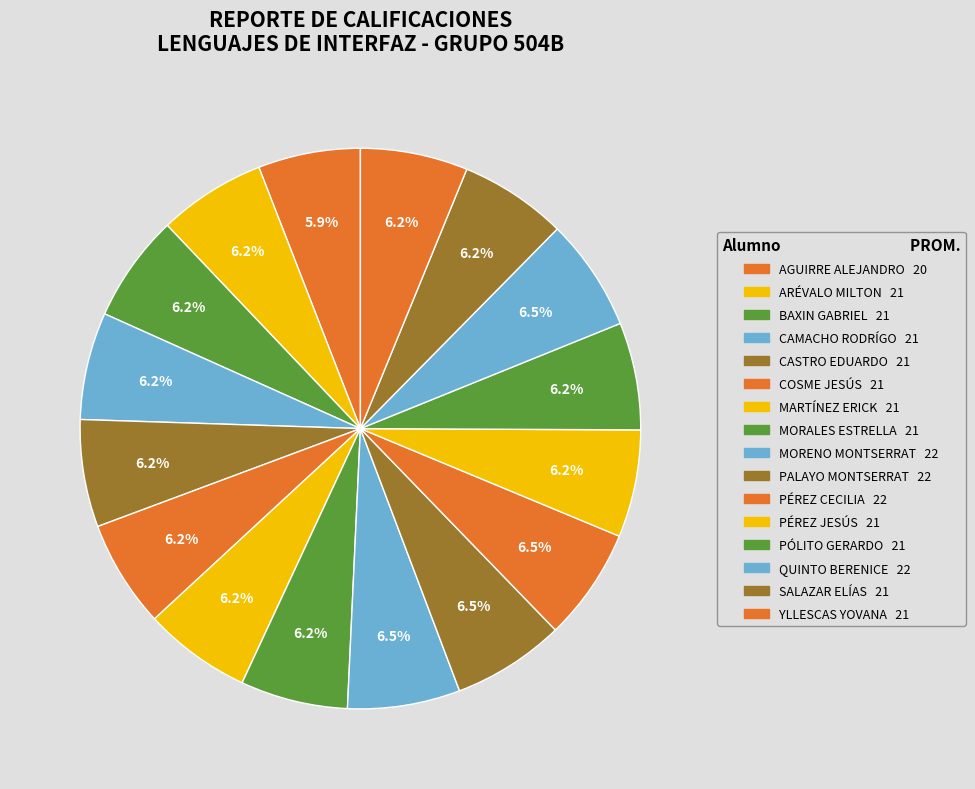

Count the number of slices in the pie.

16